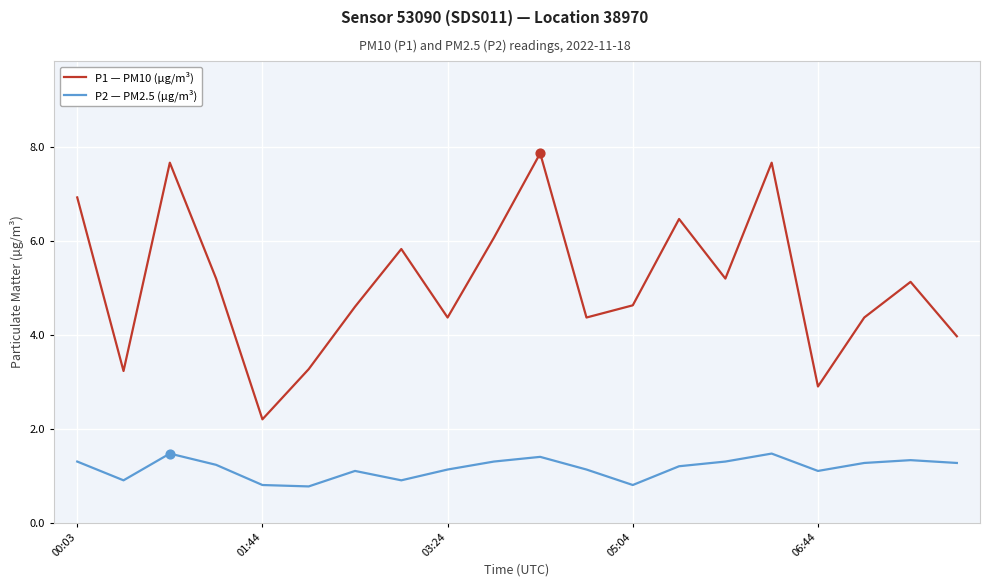

What is the greatest value displayed?

7.9